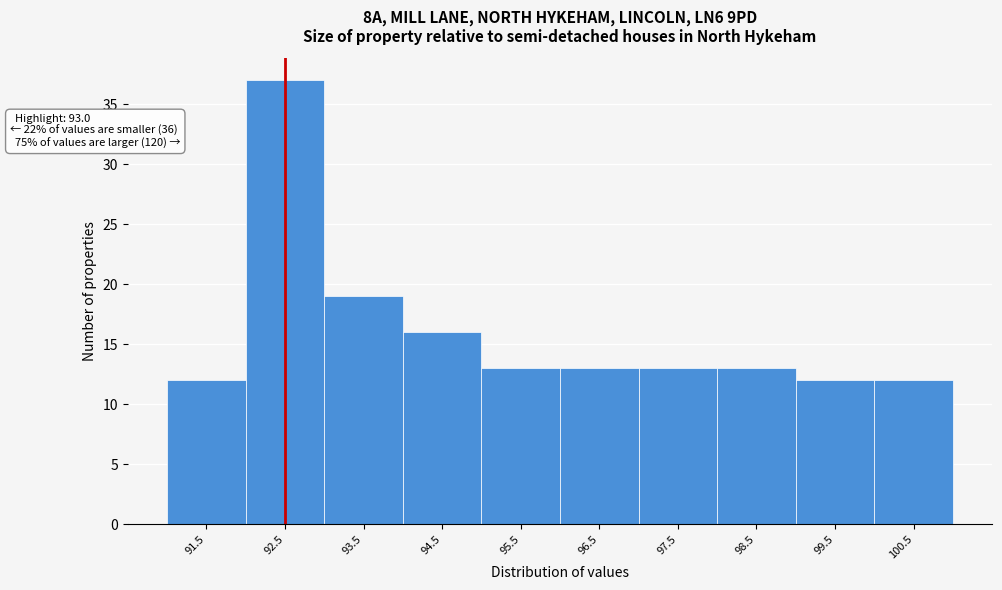

Reading left to right, extract all data points from this chart.

12	37	19	16	13	13	13	13	12	12